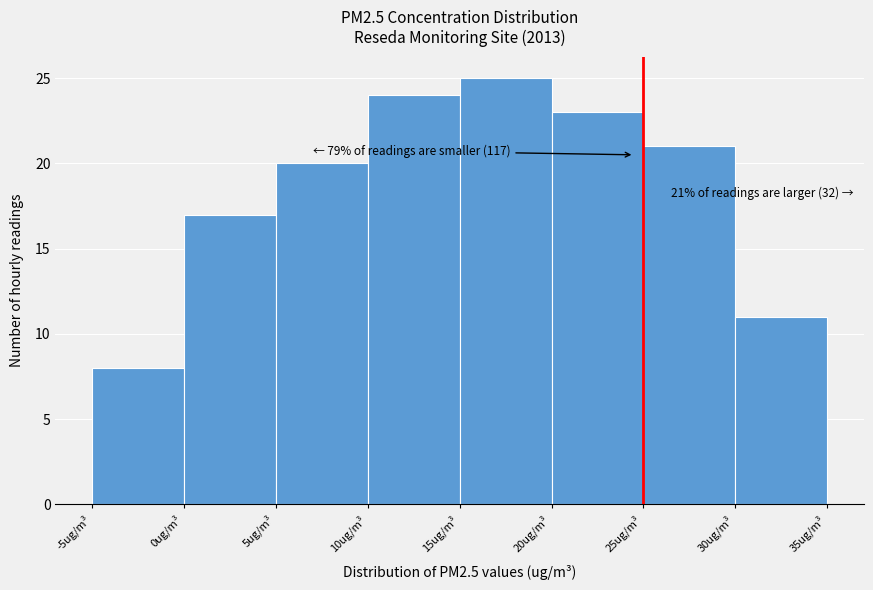

Over which range of the x-axis is the bar tallest?

15 to 20